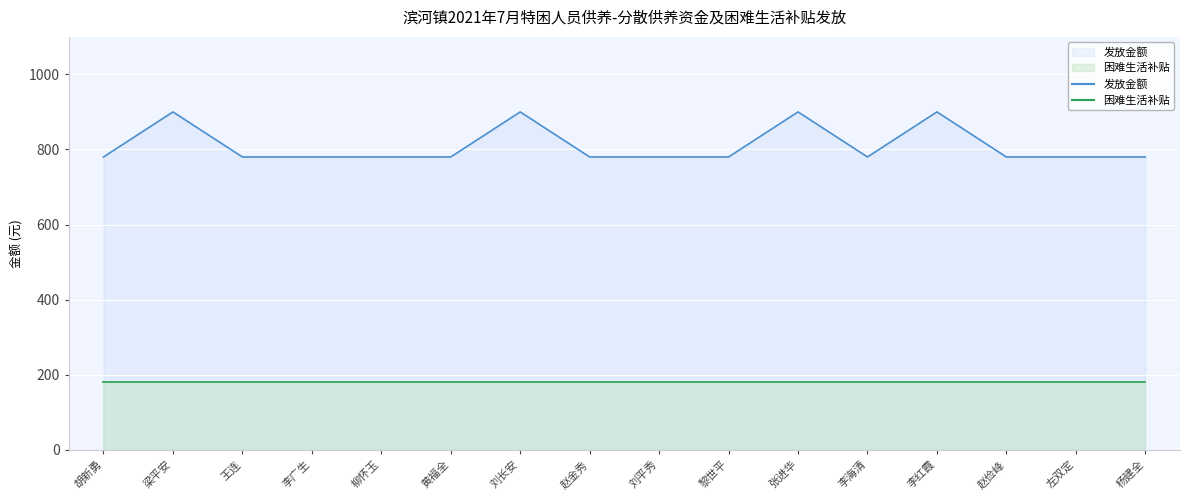

Reading right to left, extract all data points from this chart.

杨建全=780	左双定=780	赵俭峰=780	李红霞=900	李海清=780	张进华=900	黎世平=780	刘平秀=780	赵金秀=780	刘长安=900	黄福全=780	柳怀玉=780	李广生=780	王连=780	梁平安=900	胡新勇=780